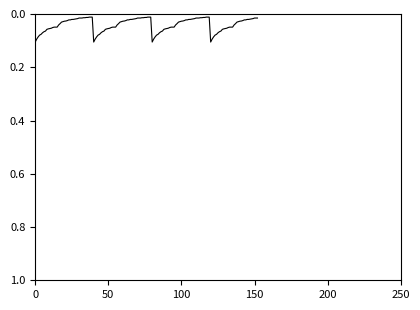

Is this an area chart (filled region under the line)?

No